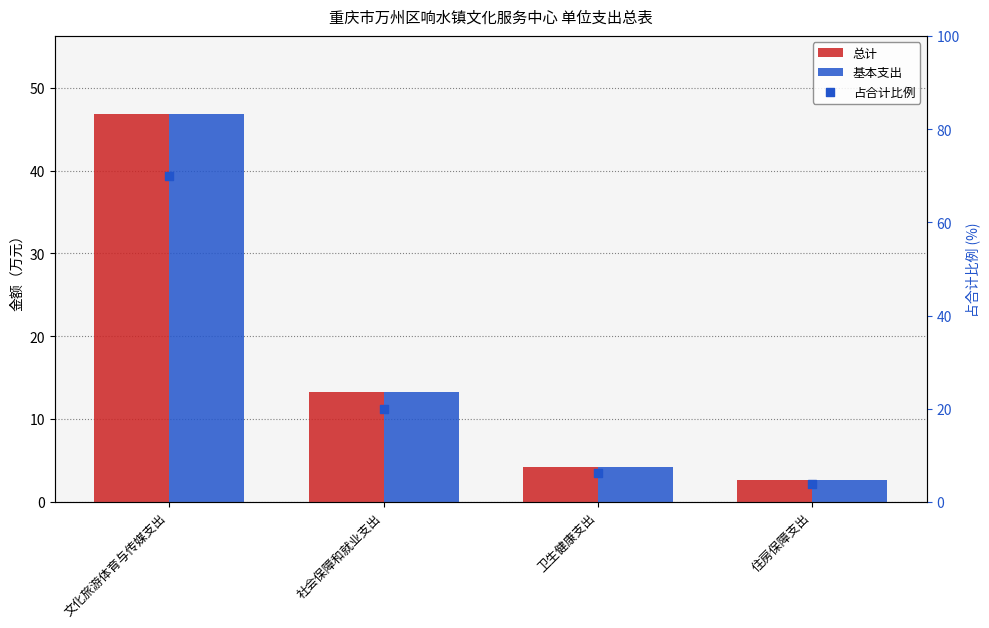

What are all the series names shown in the legend?

总计, 基本支出, 占合计比例